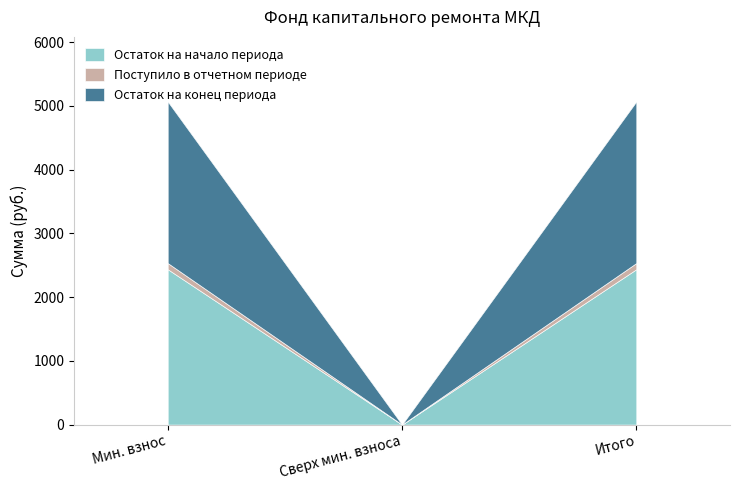

Reading right to left, what are the values for Остаток на начало периода?

2436.7	0.0	2436.7